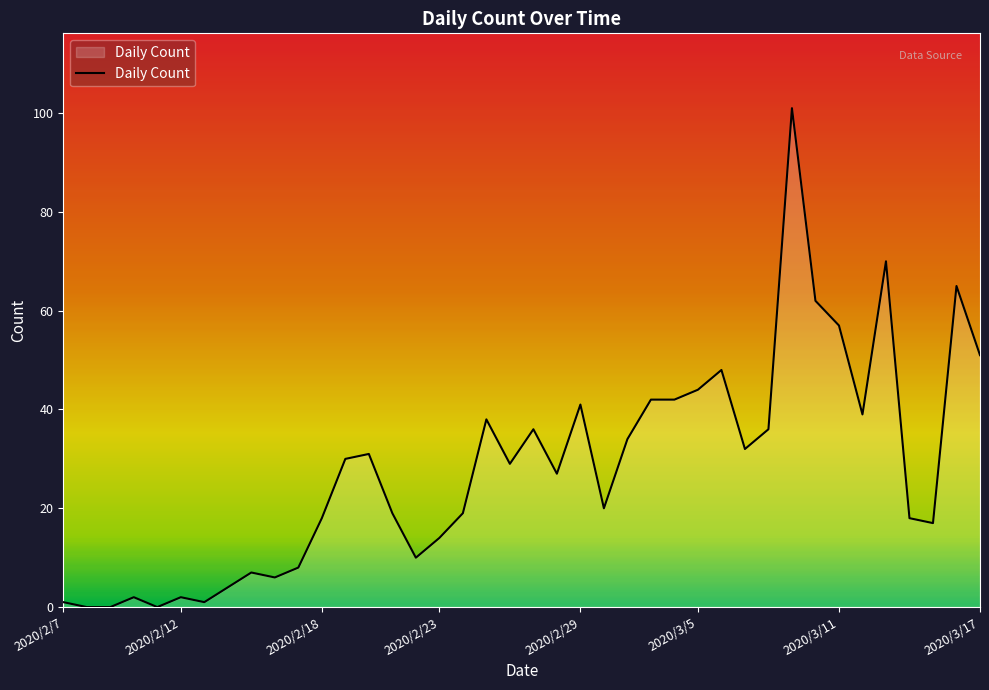

What is the sum of all values?

1121